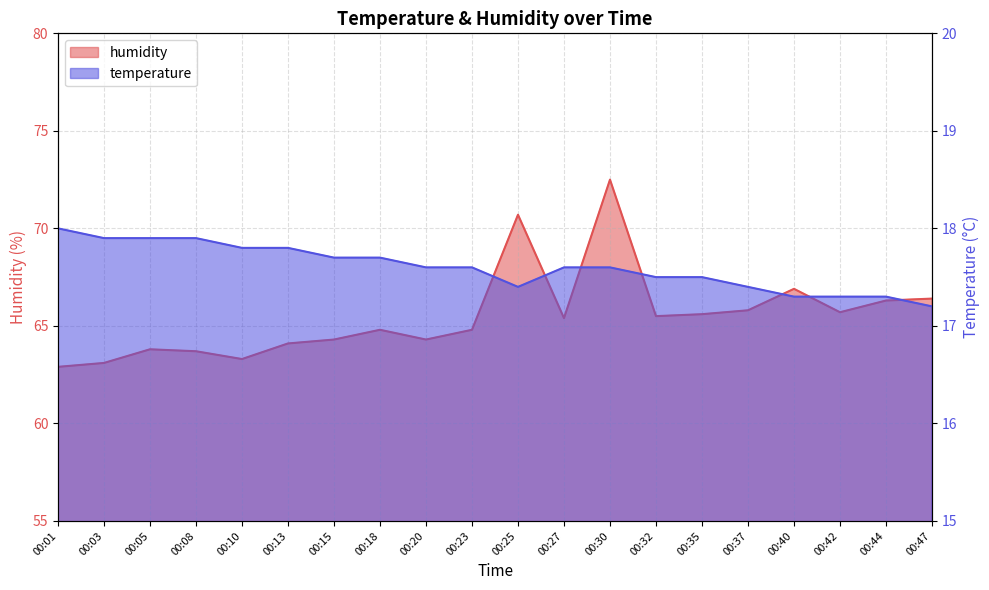

Which series has the largest range (max minus min)?

humidity